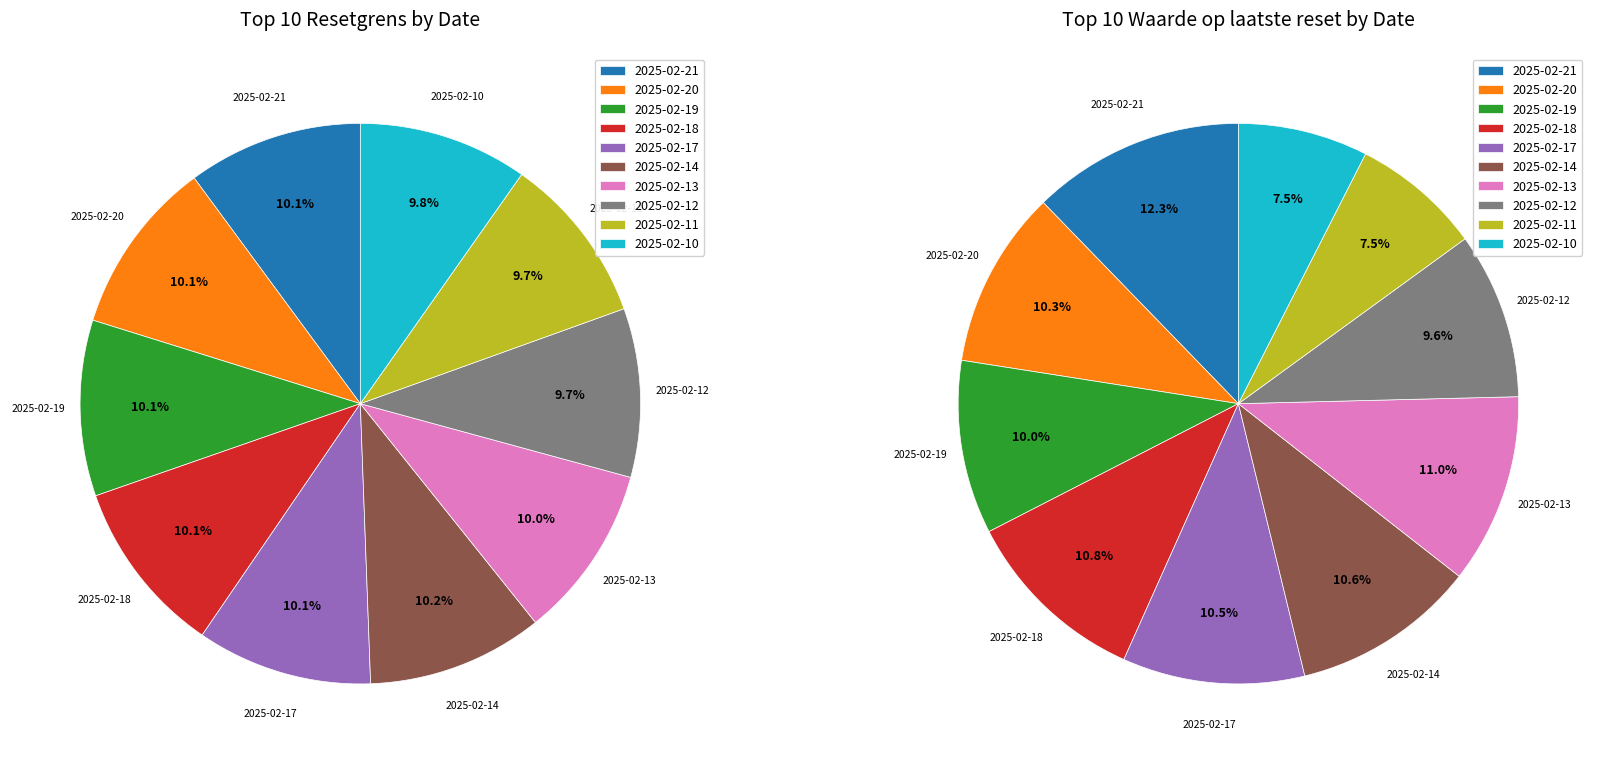

To the nearest percent, what percentage of the pie is 2025-02-12?

10%